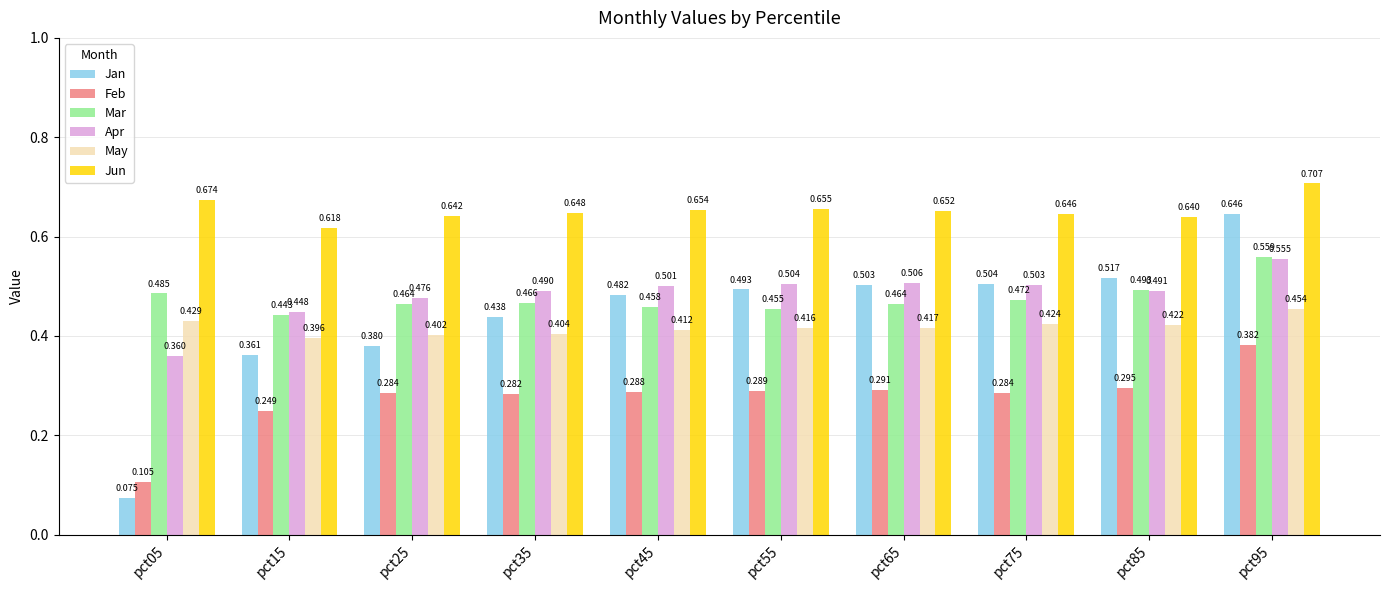

What is the sum of the Apr values at pct85 and pct05?

0.9